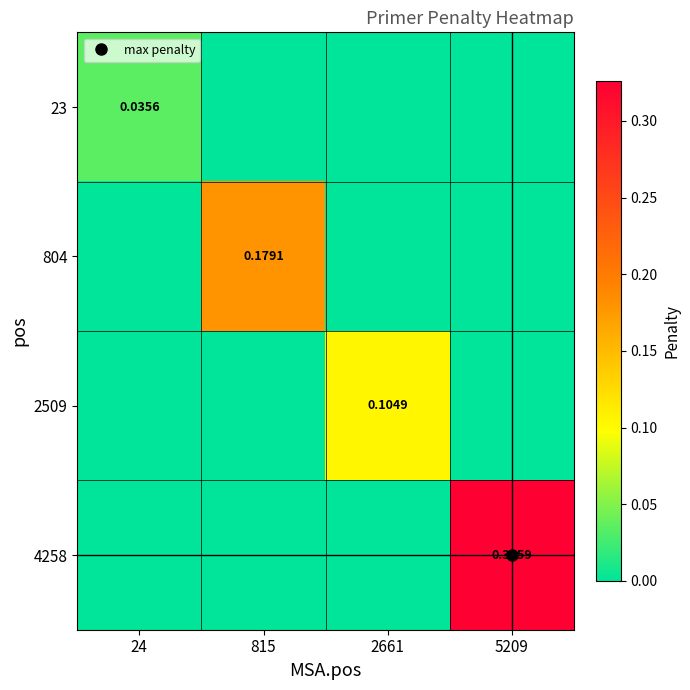

What is the sum of all 4258 values?

0.3